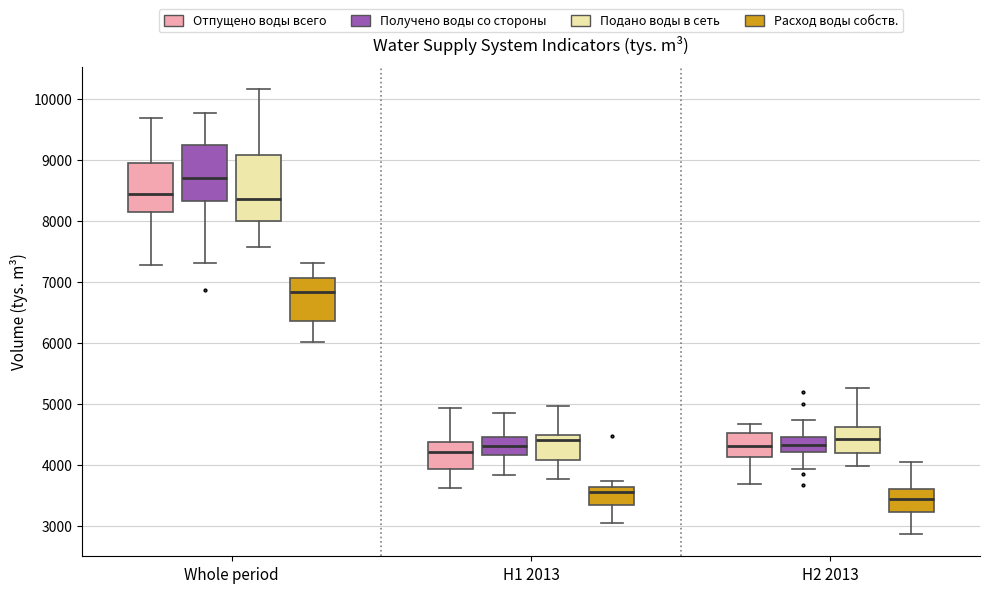

Which box's median line is the highest?

Whole period (Получено воды со стороны)